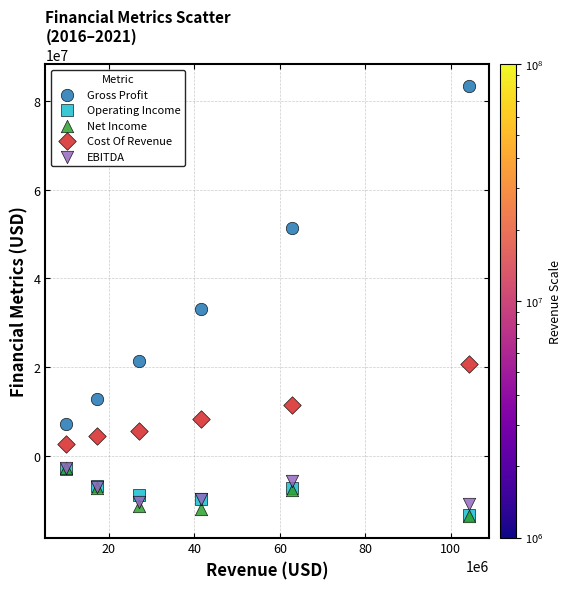

In the Gross Profit series, what Y value is closest to 45337552?

51378000